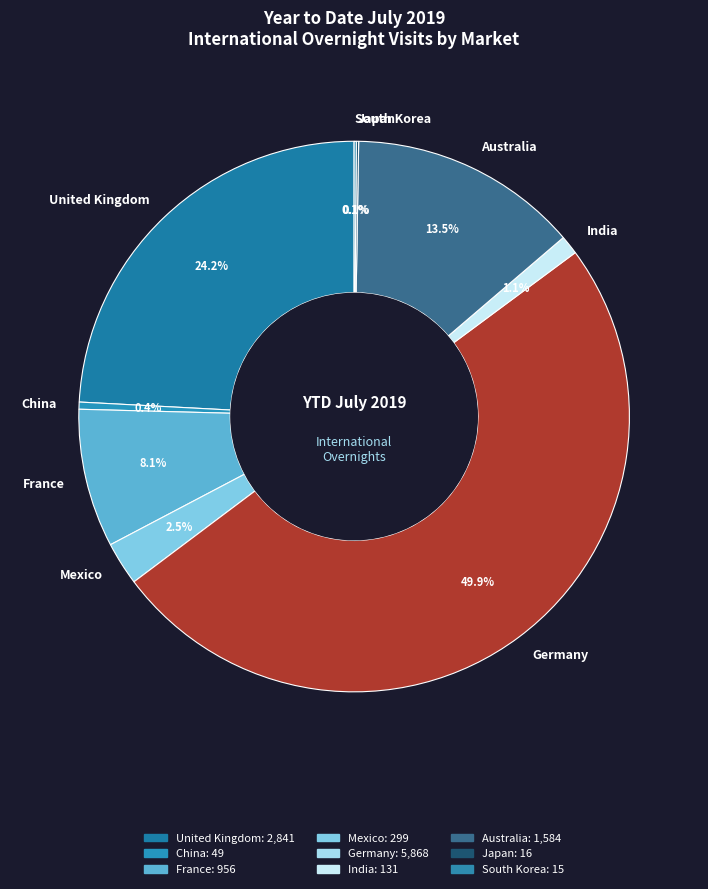

What is the largest slice in the pie chart?

Germany